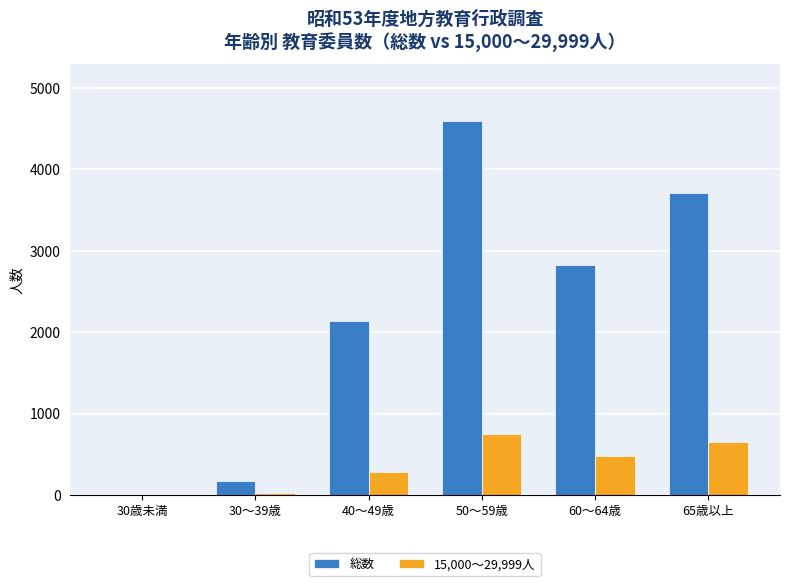

Count the number of data series in this chart.

2